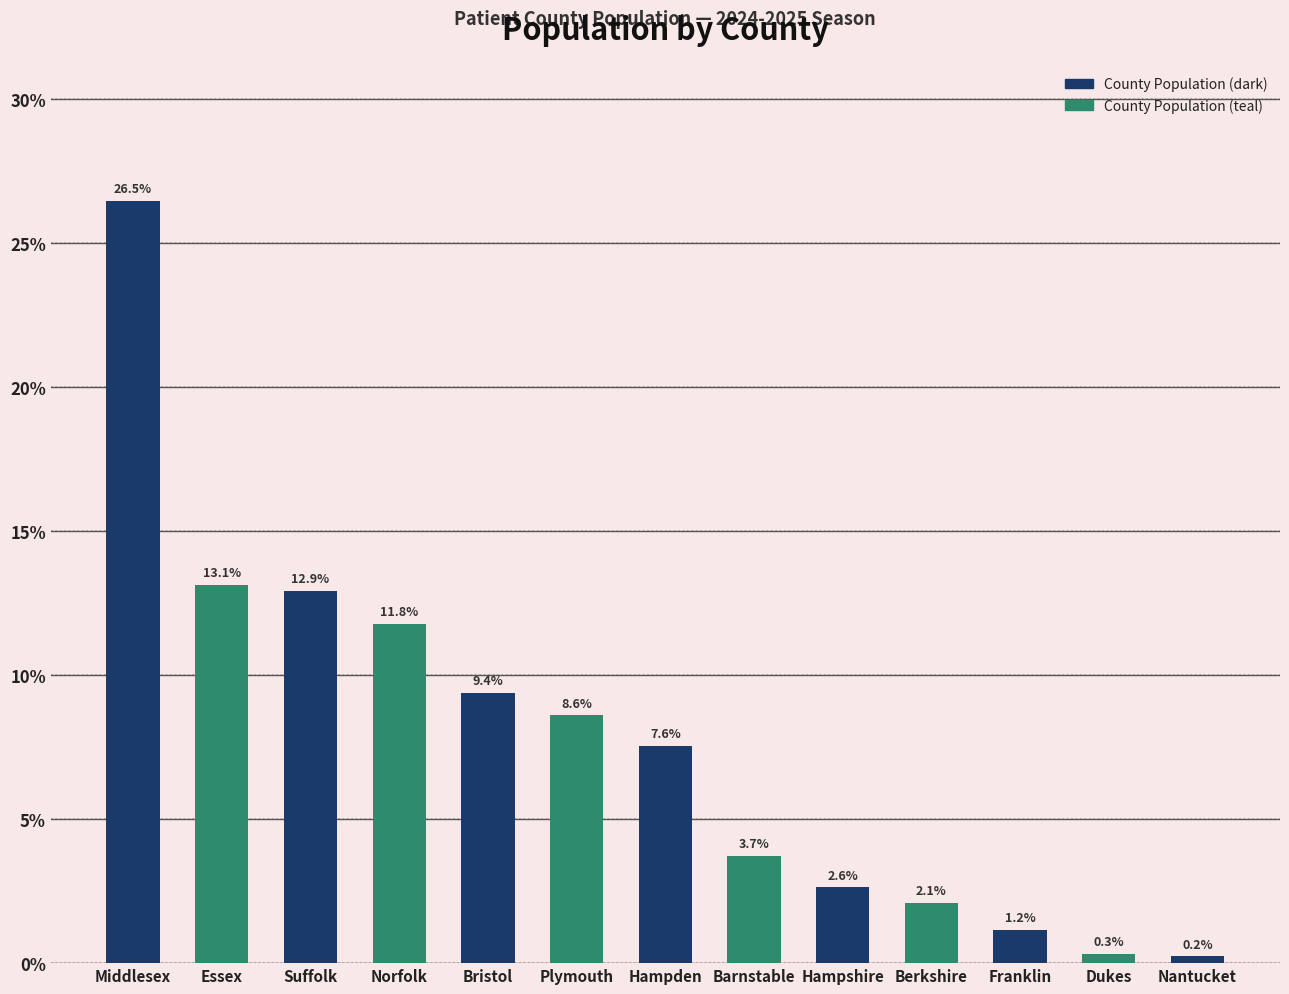

The chart shows a value of 0.2 at Nantucket. True or false?

True